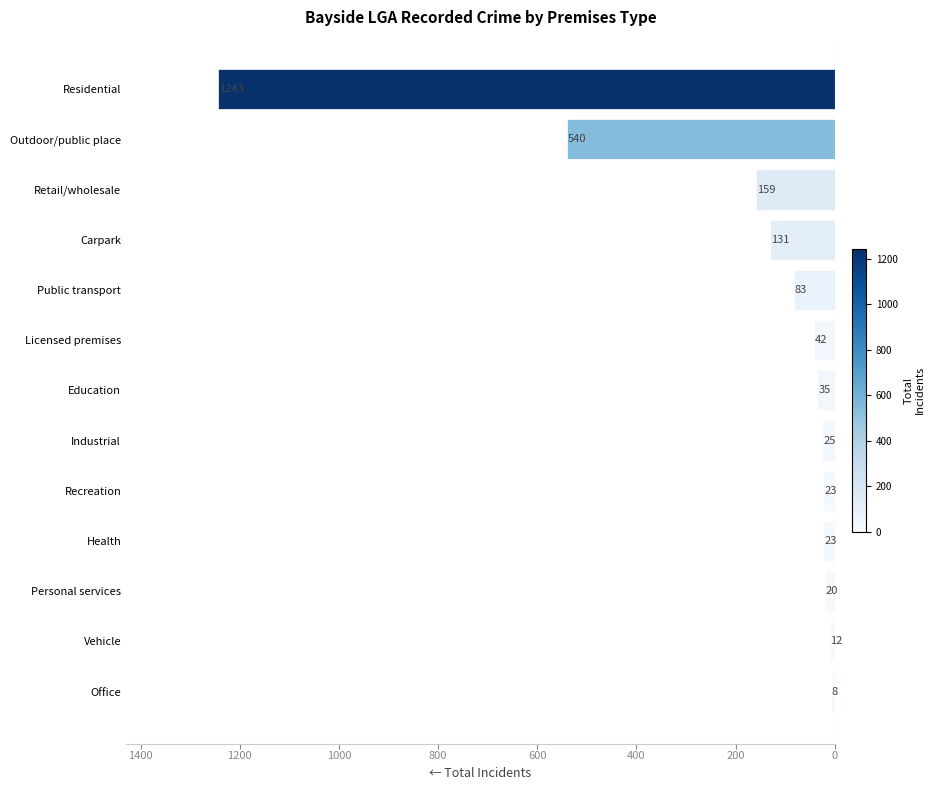

Are the bars horizontal?

Yes